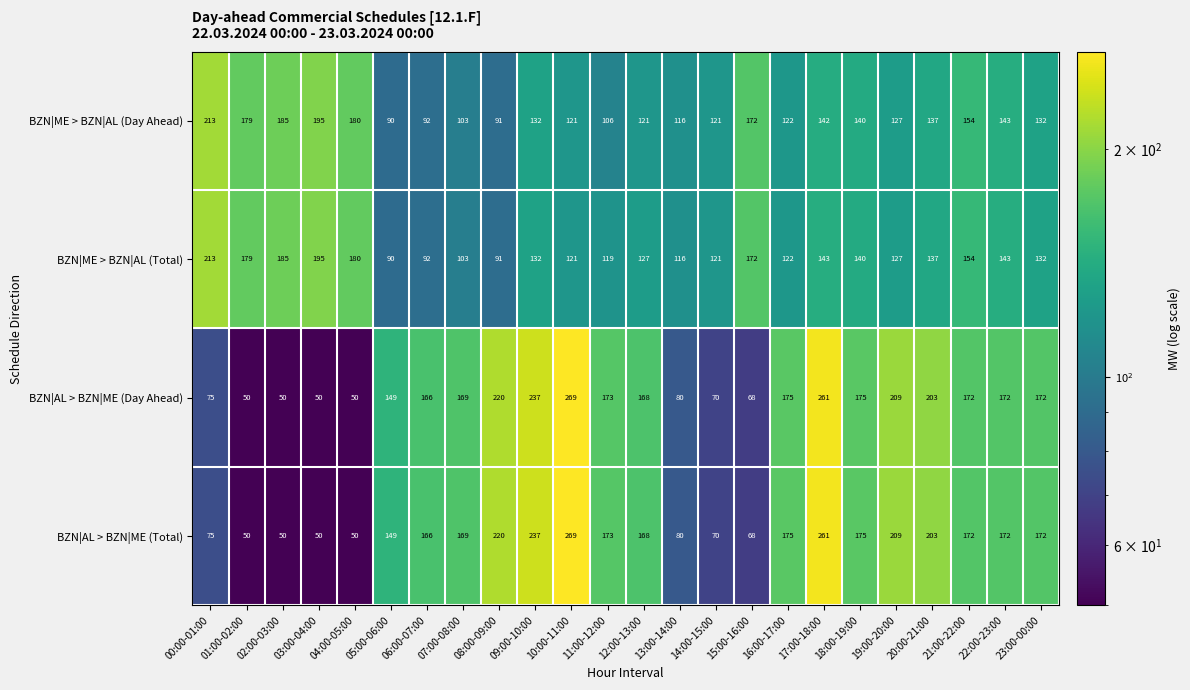

What is the difference between the maximum and second lowest values in the BZN|AL > BZN|ME (Total) series?

219